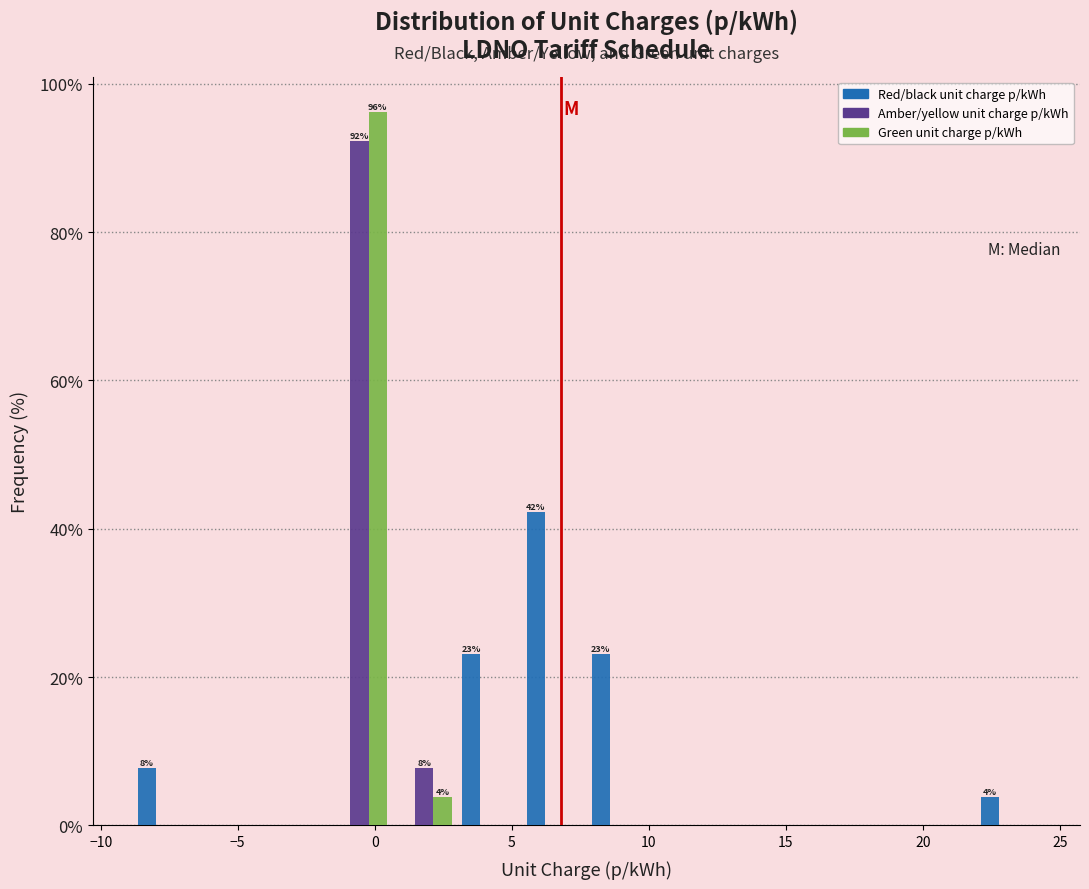

In the Amber/yellow unit charge p/kWh series, which range on the x-axis has the tallest bar?

-1.5 to 0.5